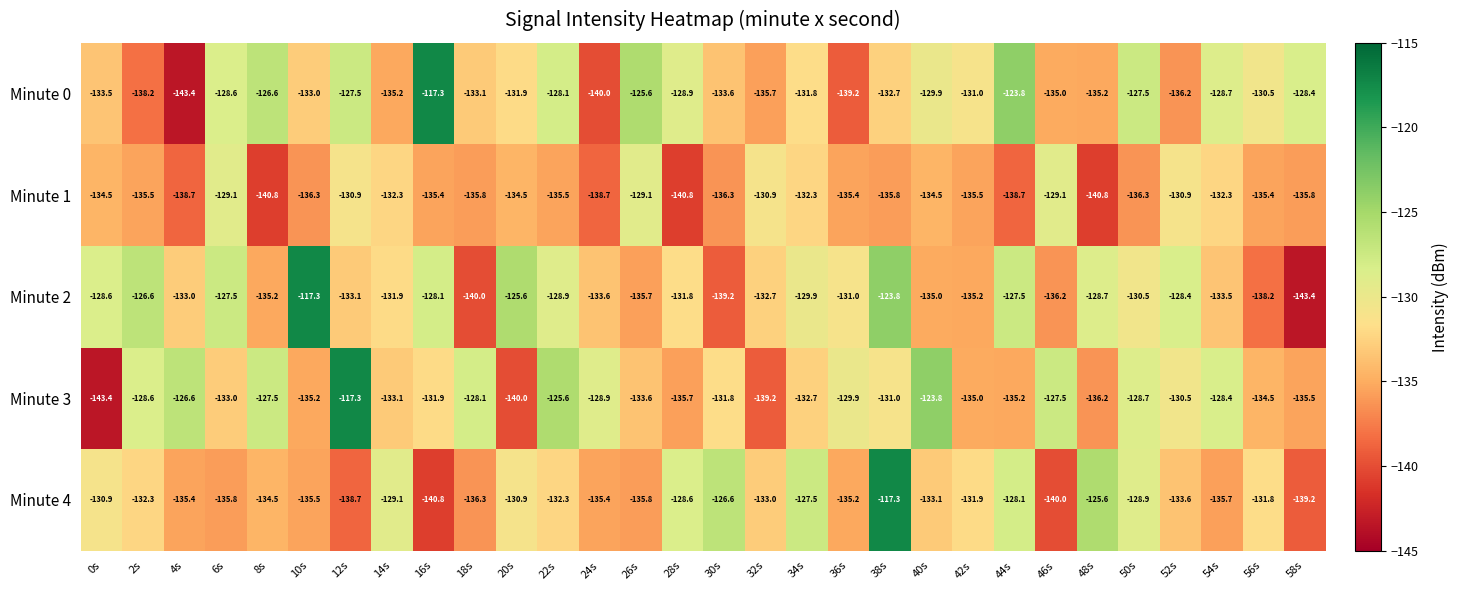

Which series has the largest total across all categories?

Minute 3